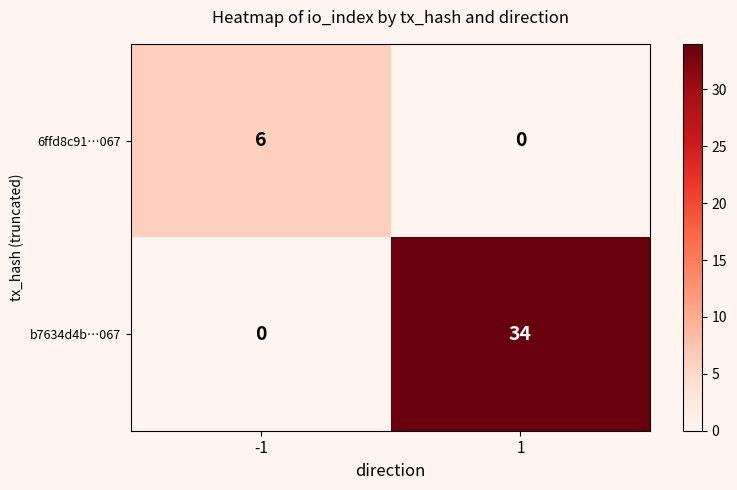

Which series has the largest total across all categories?

b7634d4b…067